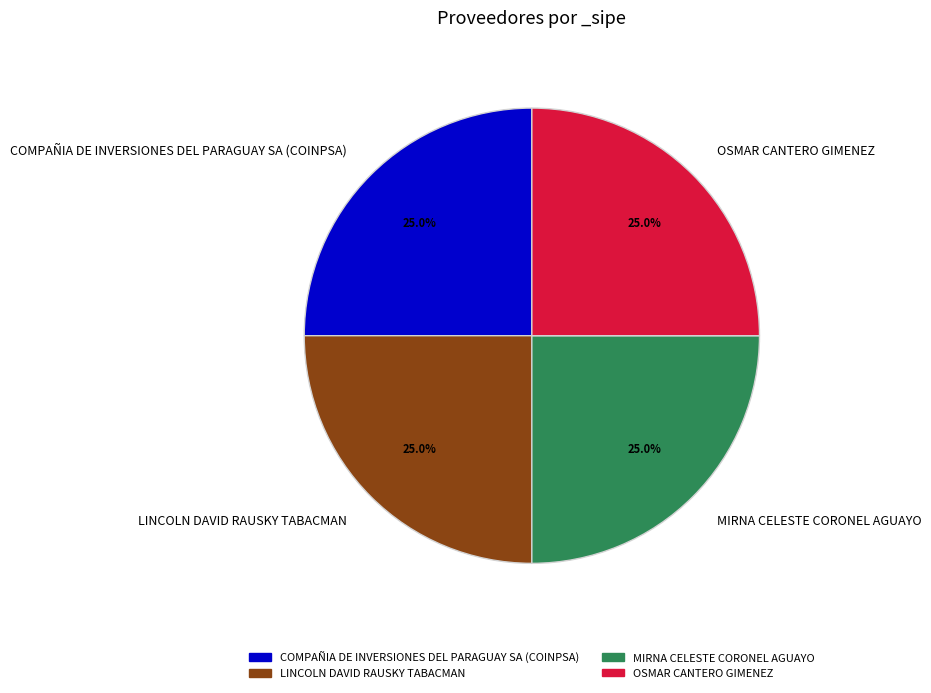

Is COMPAÑIA DE INVERSIONES DEL PARAGUAY SA (COINPSA) the majority of the pie?

No